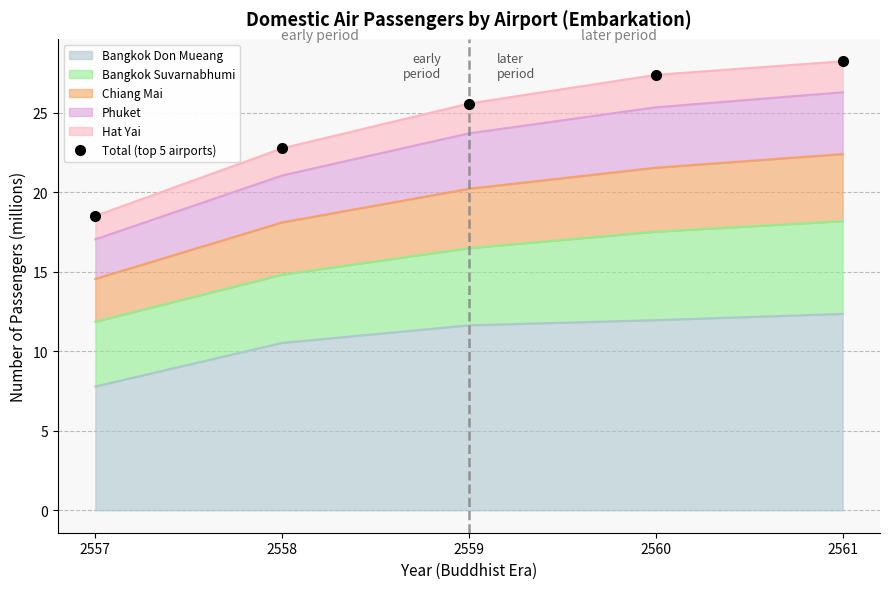

Which has a higher value, 2557 or 2561?

2561